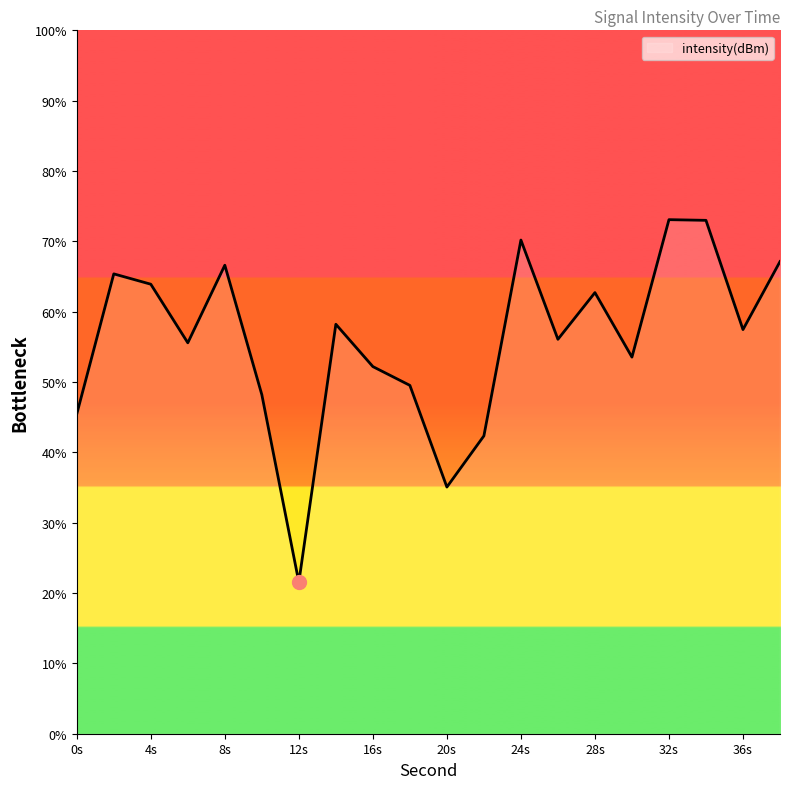

What is the difference between the maximum and minimum values?

51.5